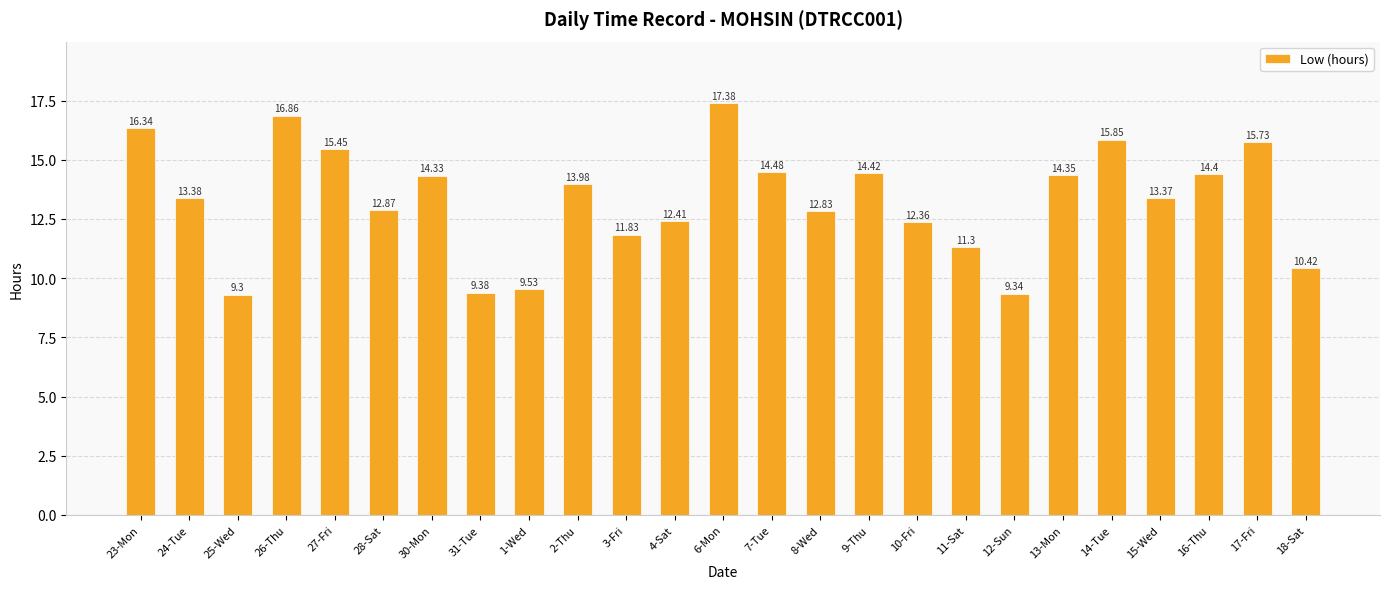

Between 31-Tue and 15-Wed, which is larger?

15-Wed